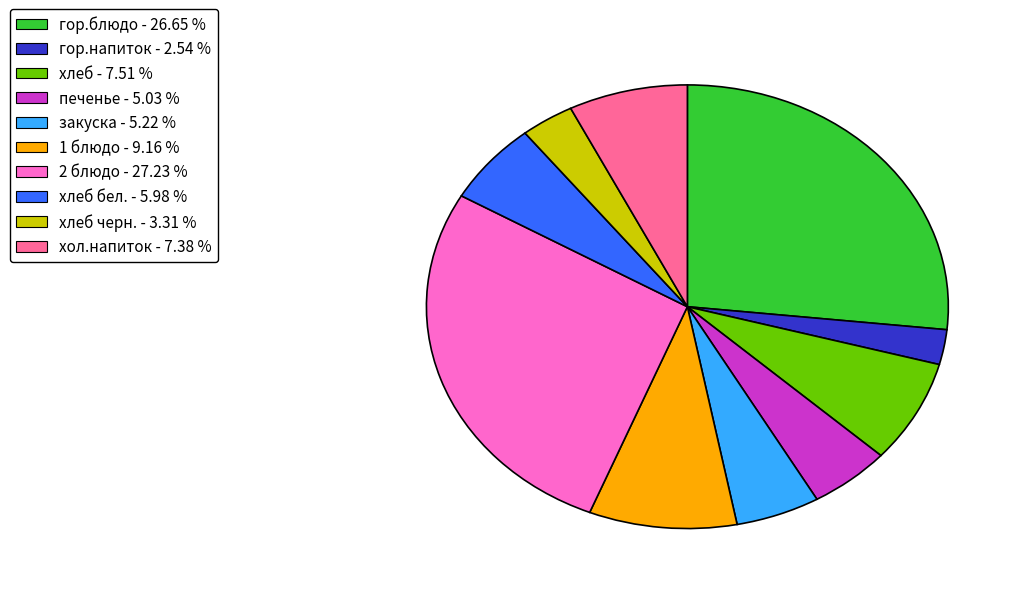

Does гор.напиток - 2.54 % represent more than half of the total?

No